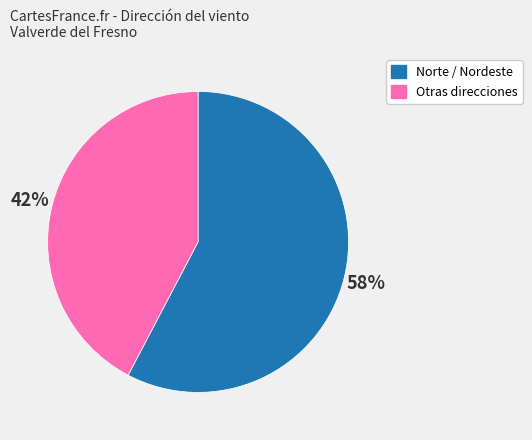

To the nearest percent, what is the average slice percentage?

50%